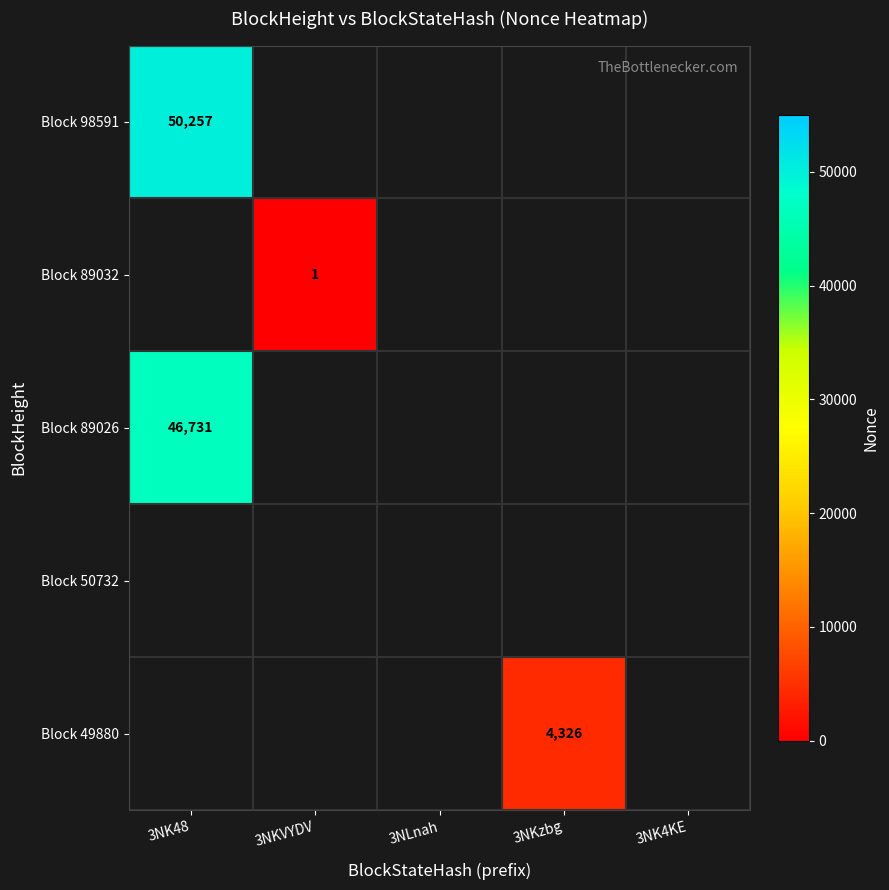

True or false: Block 98591 has a value of 18238.5 at 3NK48.

False